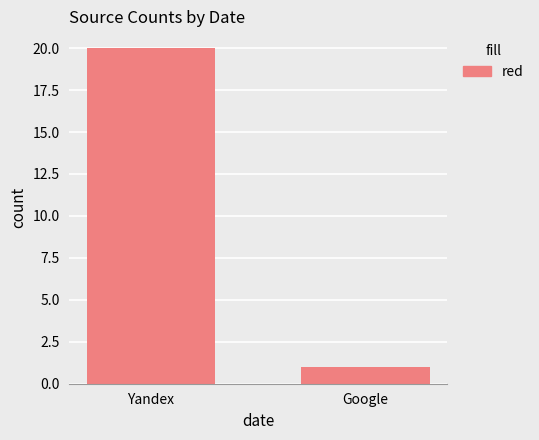

What is the ratio of the value at Yandex to the value at Google?

20.0